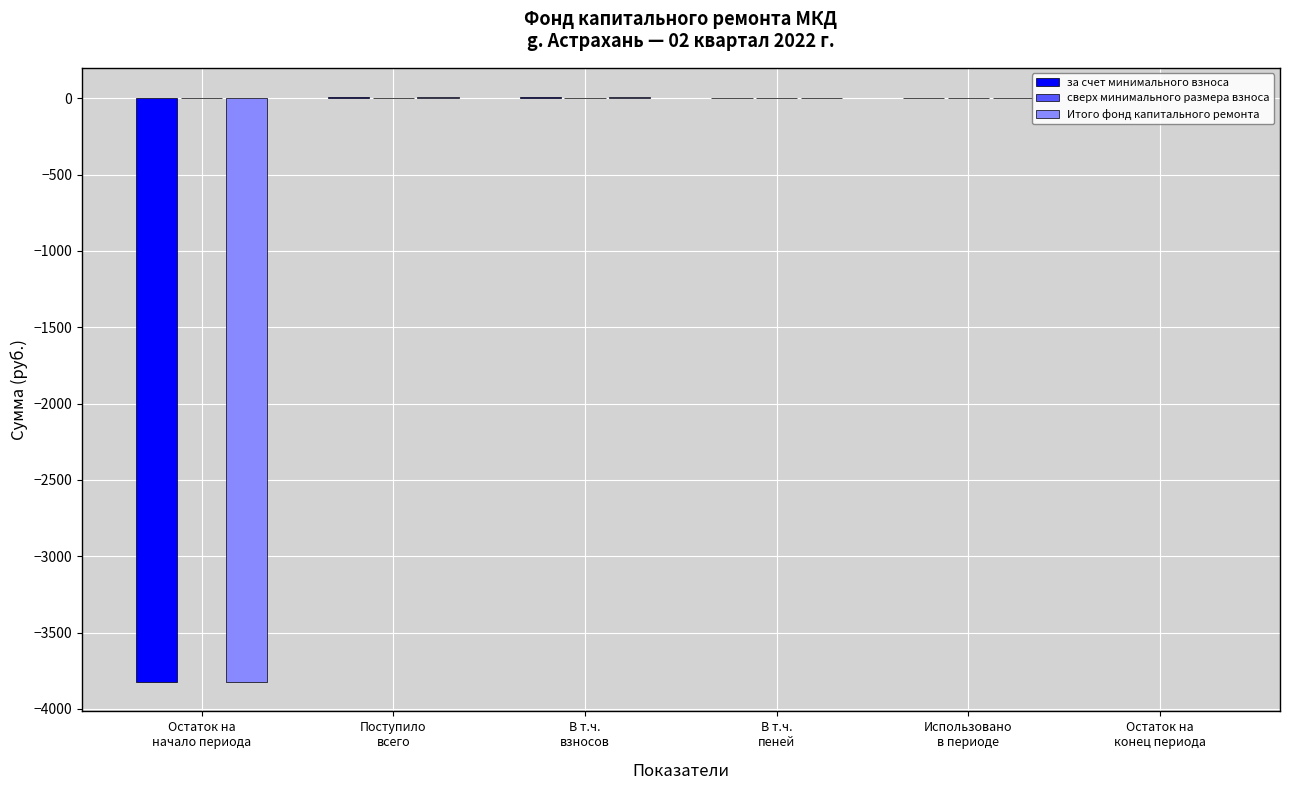

What is the sum of all Итого фонд капитального ремонта values?

-3808.2